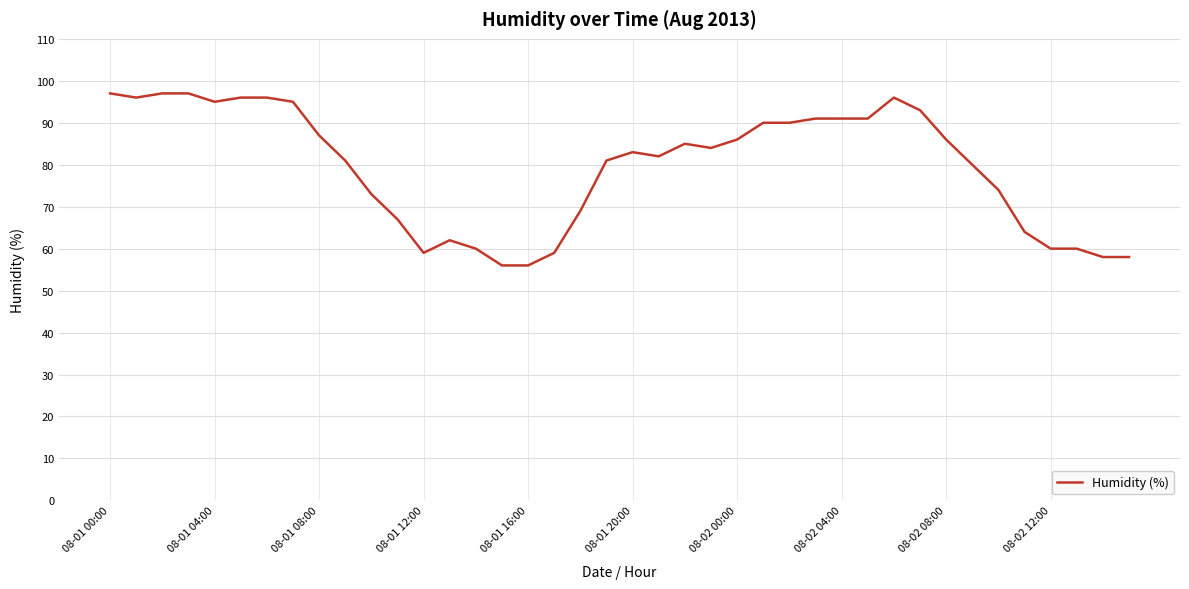

What is the maximum value shown in the chart?

97